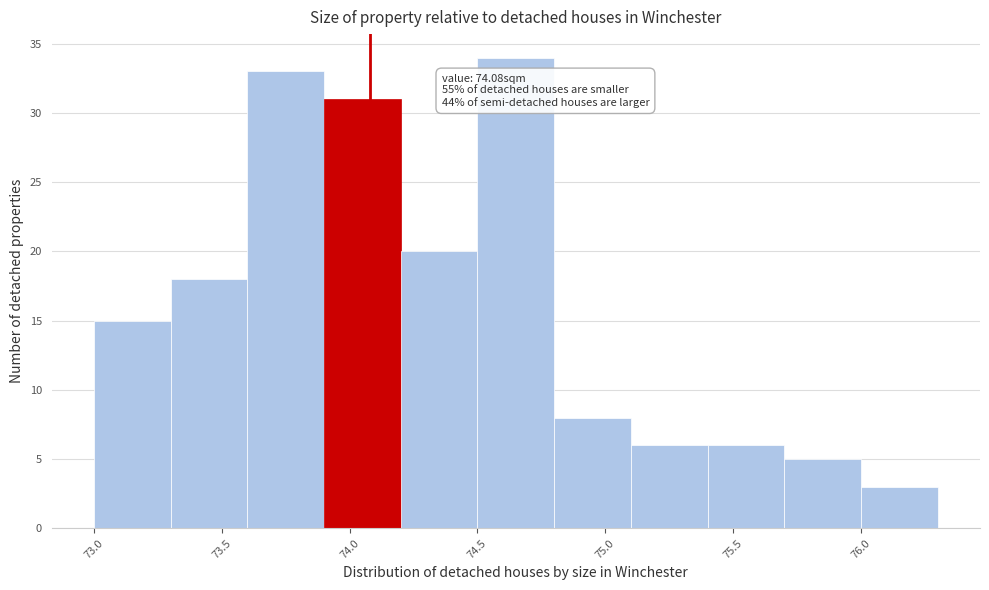

Over which range of the x-axis is the bar tallest?

74.5 to 74.8